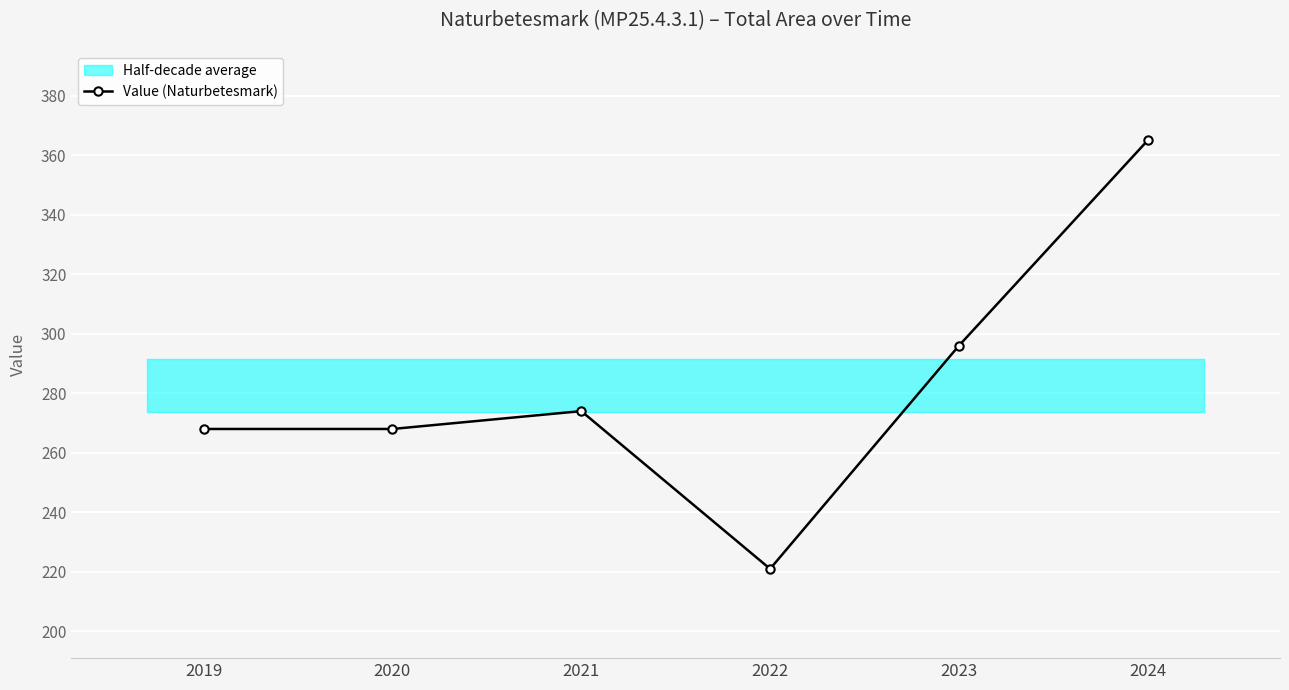

What is the change in value from 2021 to 2023?

+22